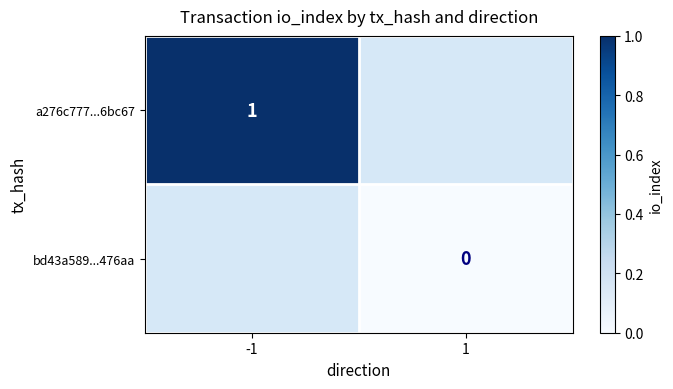

What is the maximum value for a276c777...6bc67?

1.0